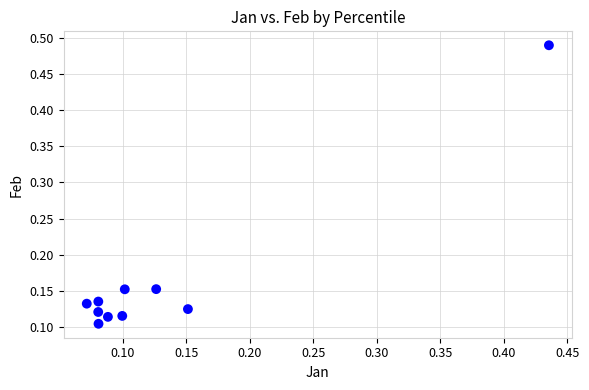

What is the range of X values (max minus min)?

0.4